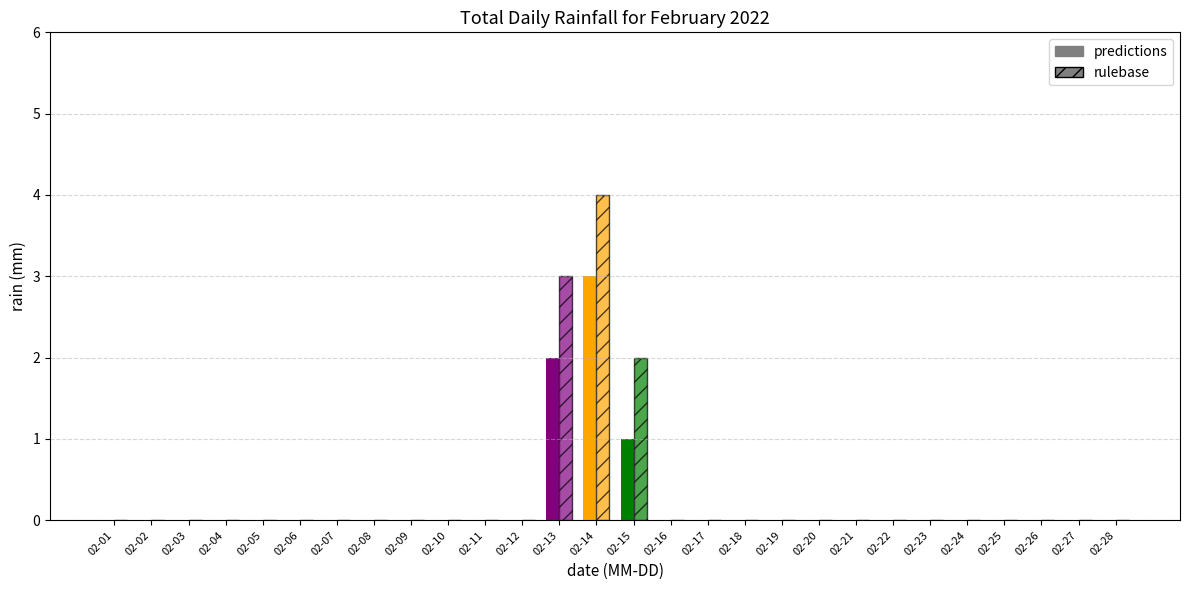

What are all the series names shown in the legend?

predictions, rulebase